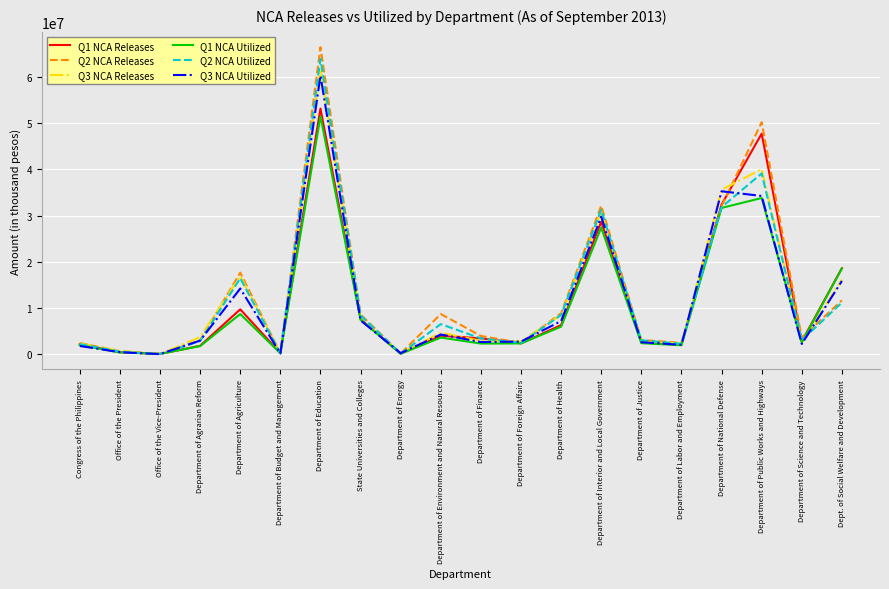

What is the spread (max minus min) of values at Department of Finance?

1644135